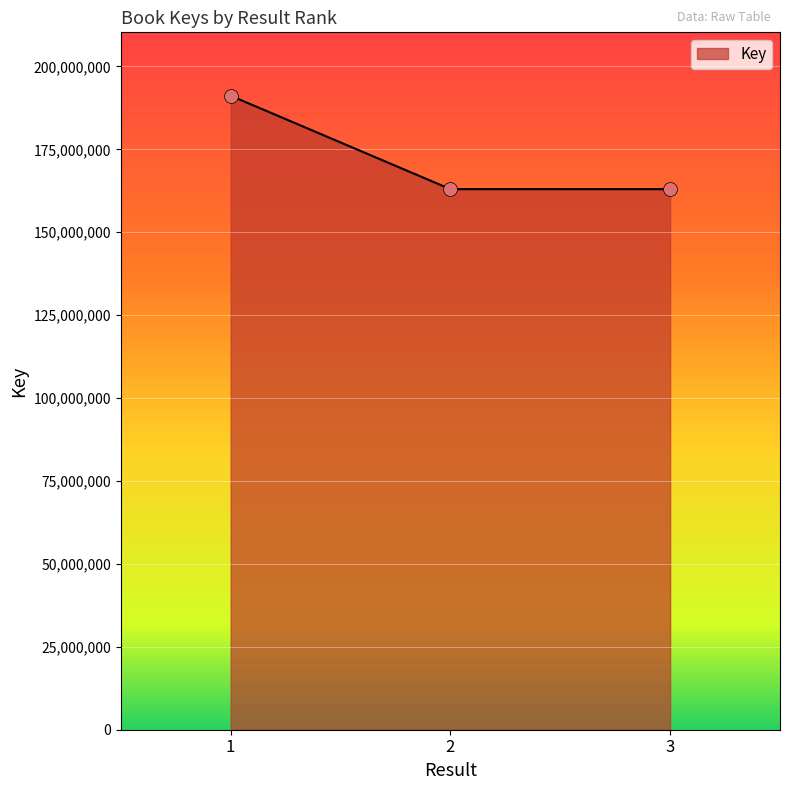

What is the change in value from 1 to 3?

-28167652